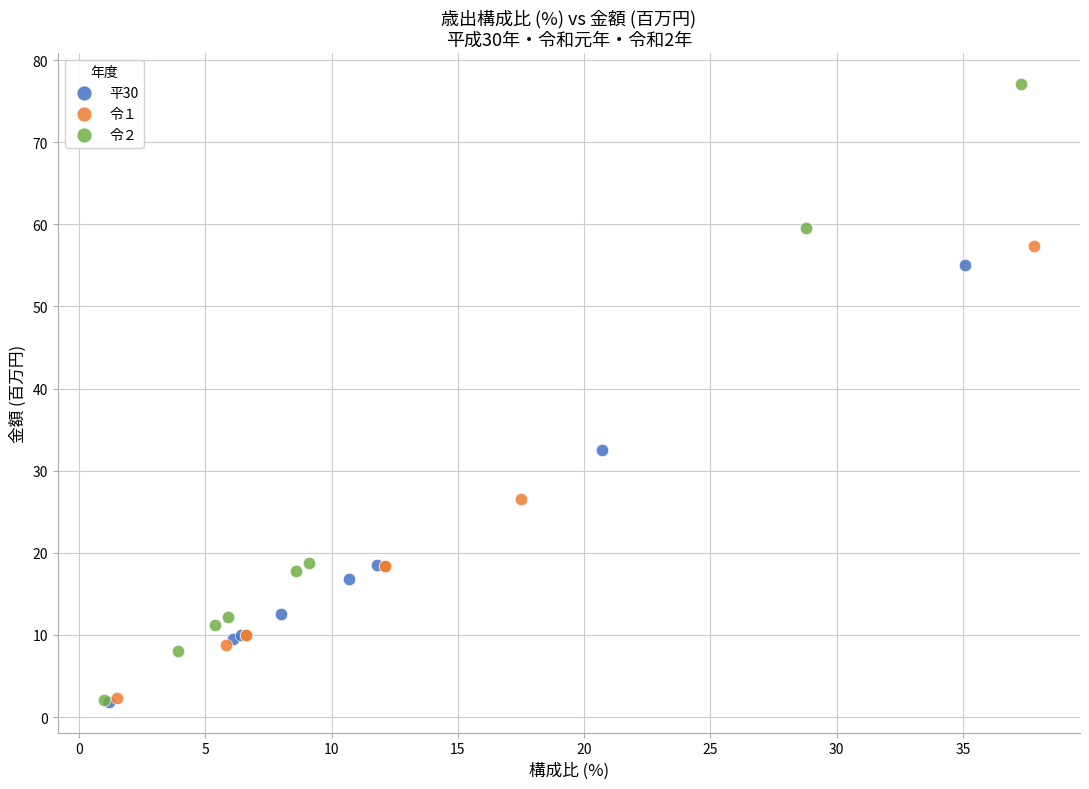

Which series contains the highest Y value?

令２